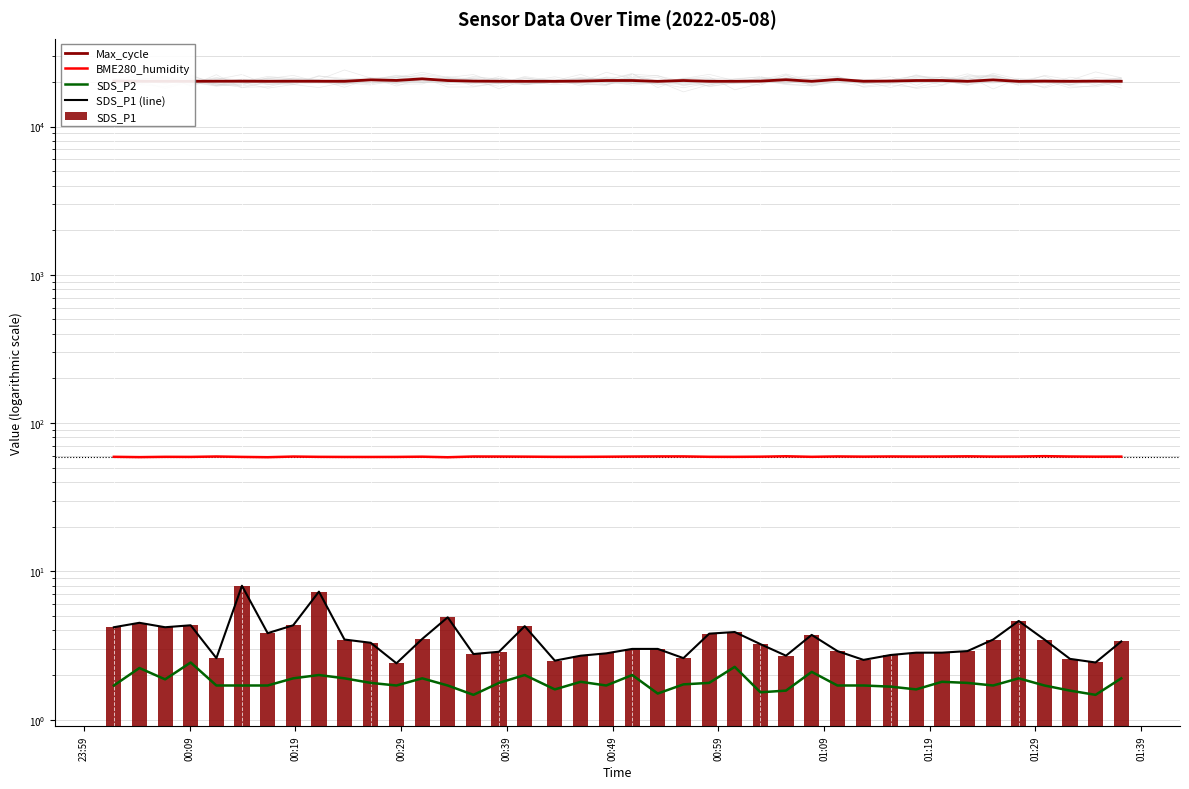

What position from the left is 23:59?

1